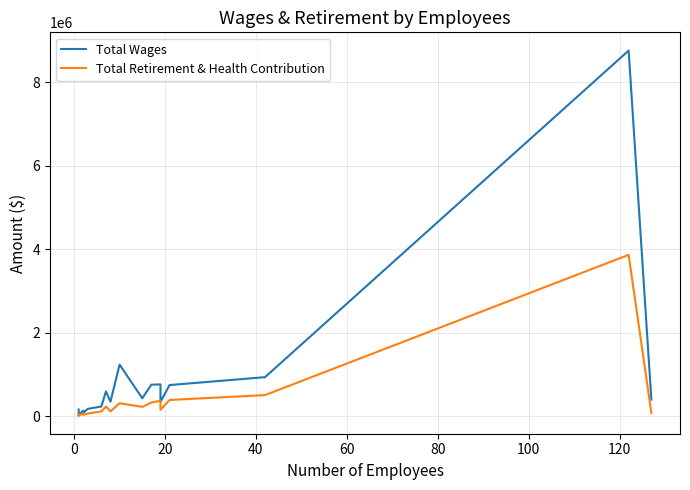

How many categories are shown in the chart?

21